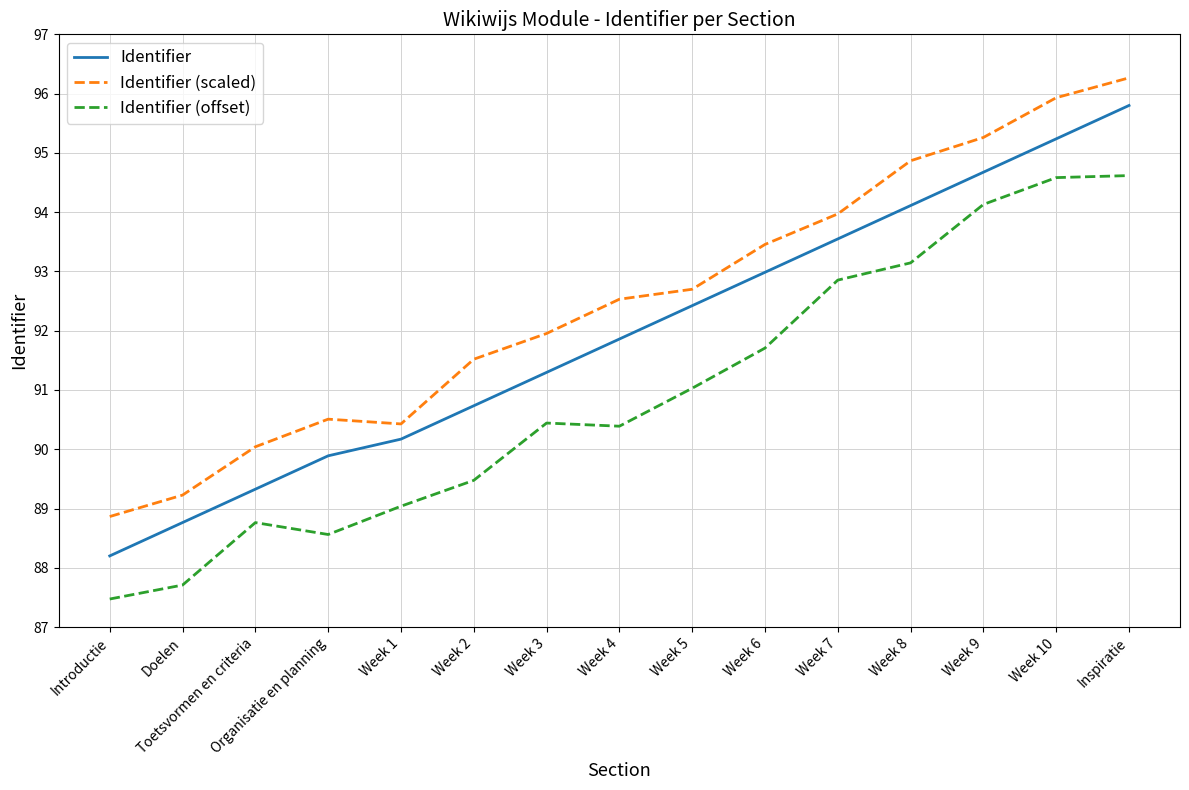

Is the value of Identifier (offset) at Week 8 greater than the value of Identifier (scaled) at Week 8?

No